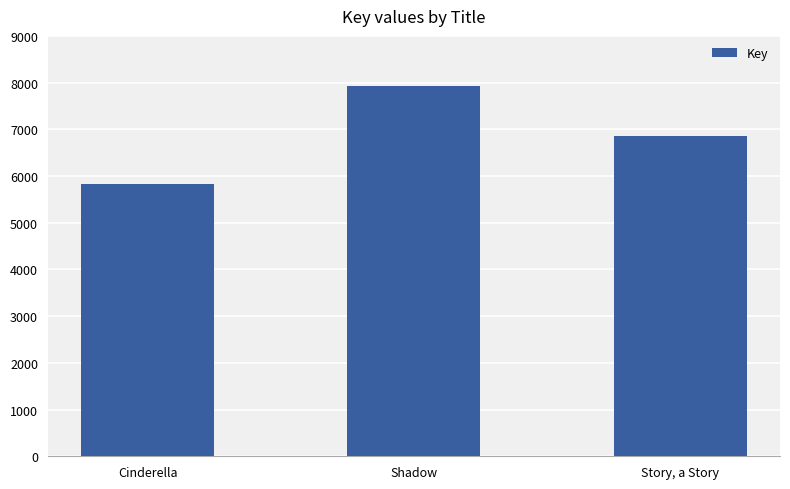

How many values are below 6867?

1